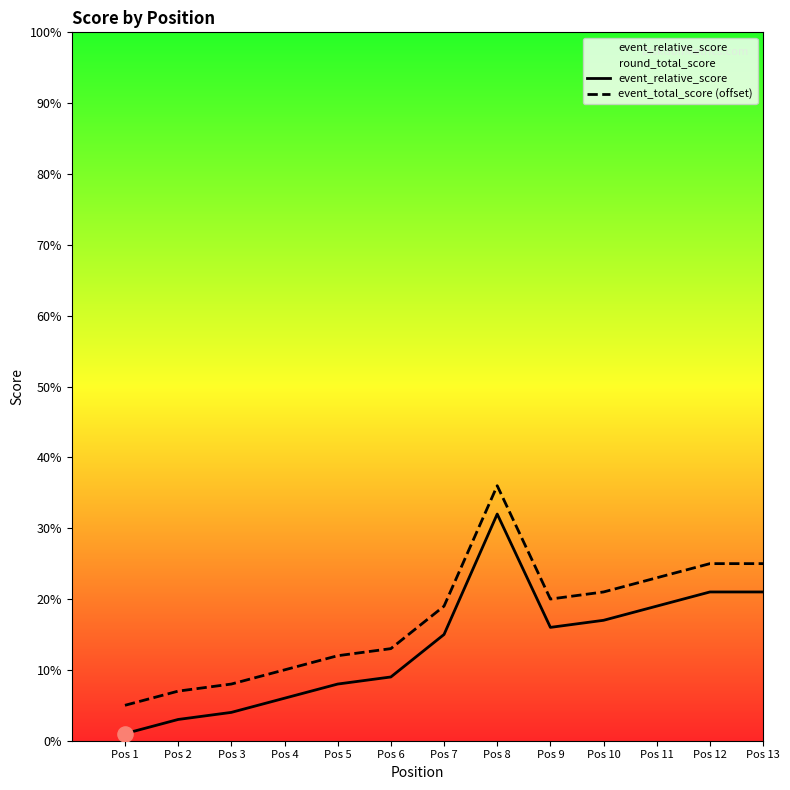

Which series has the largest total across all categories?

event_total_score (offset)